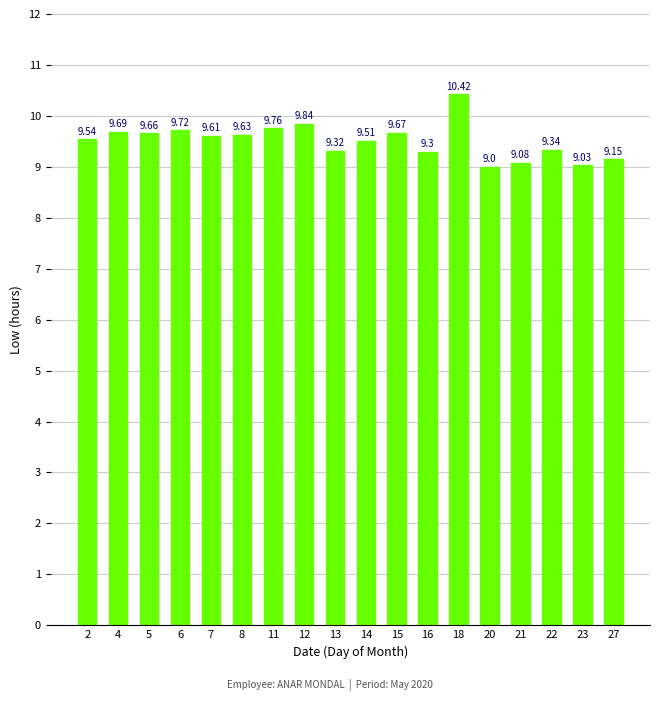

What is the difference between the maximum and minimum values?

1.4